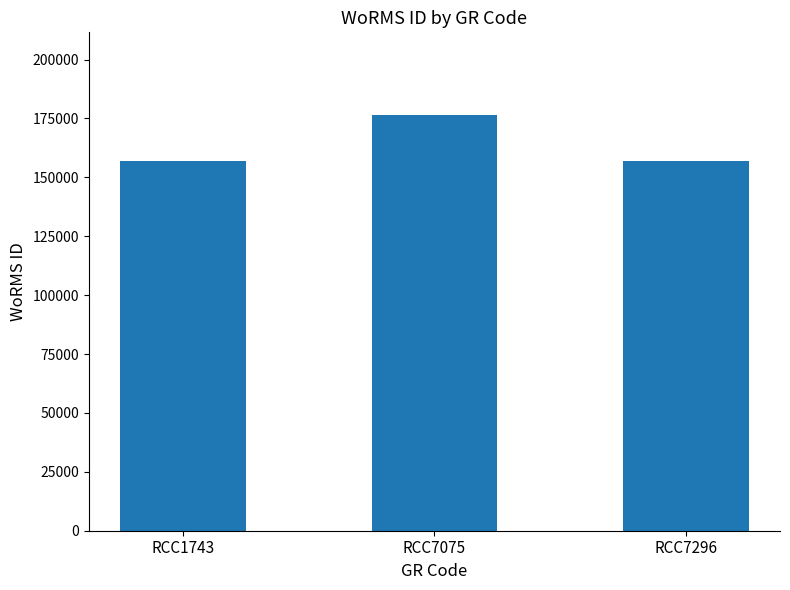

Approximately how many times larger is the value at RCC7296 compared to RCC7075?

0.9